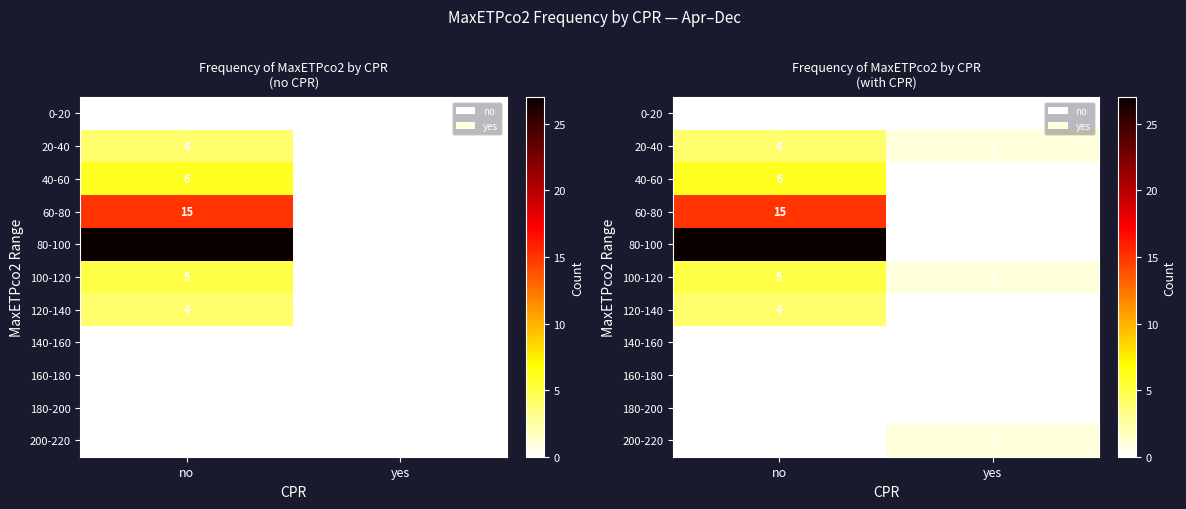

Between yes and no, which is larger?

yes